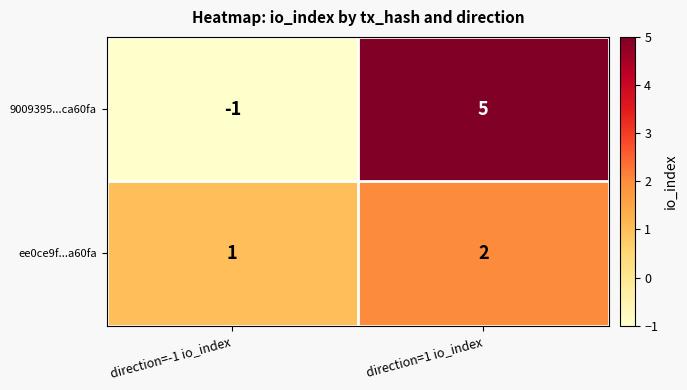

List the series in order of their peak value, highest first.

9009395...ca60fa, ee0ce9f...a60fa